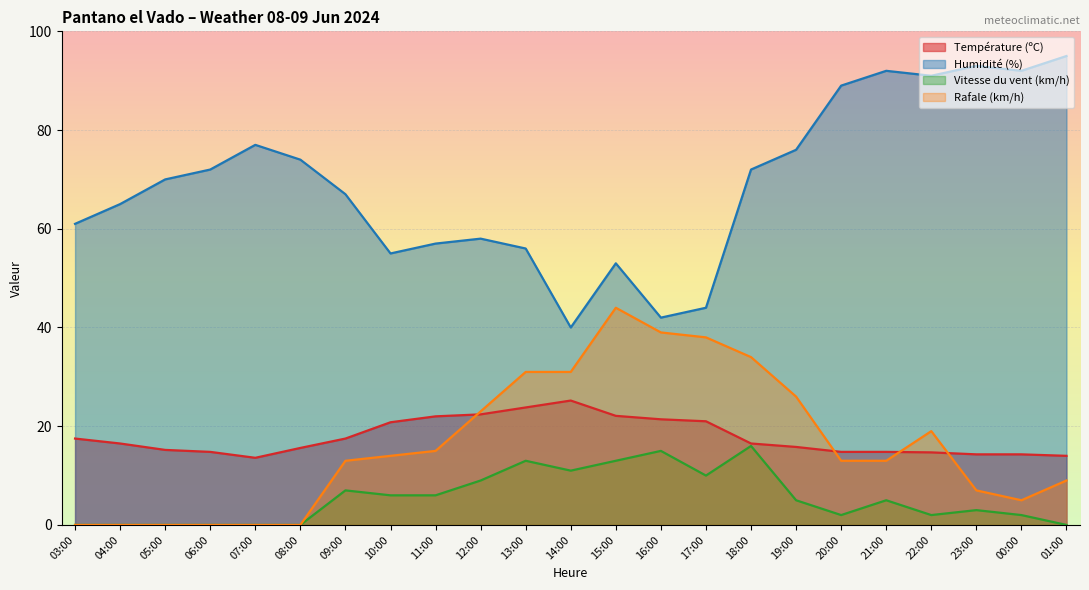

List the labels in order of Température (ºC) value, smallest first.

07:00, 01:00, 23:00, 00:00, 22:00, 06:00, 20:00, 21:00, 05:00, 08:00, 19:00, 04:00, 18:00, 03:00, 09:00, 10:00, 17:00, 16:00, 11:00, 15:00, 12:00, 13:00, 14:00